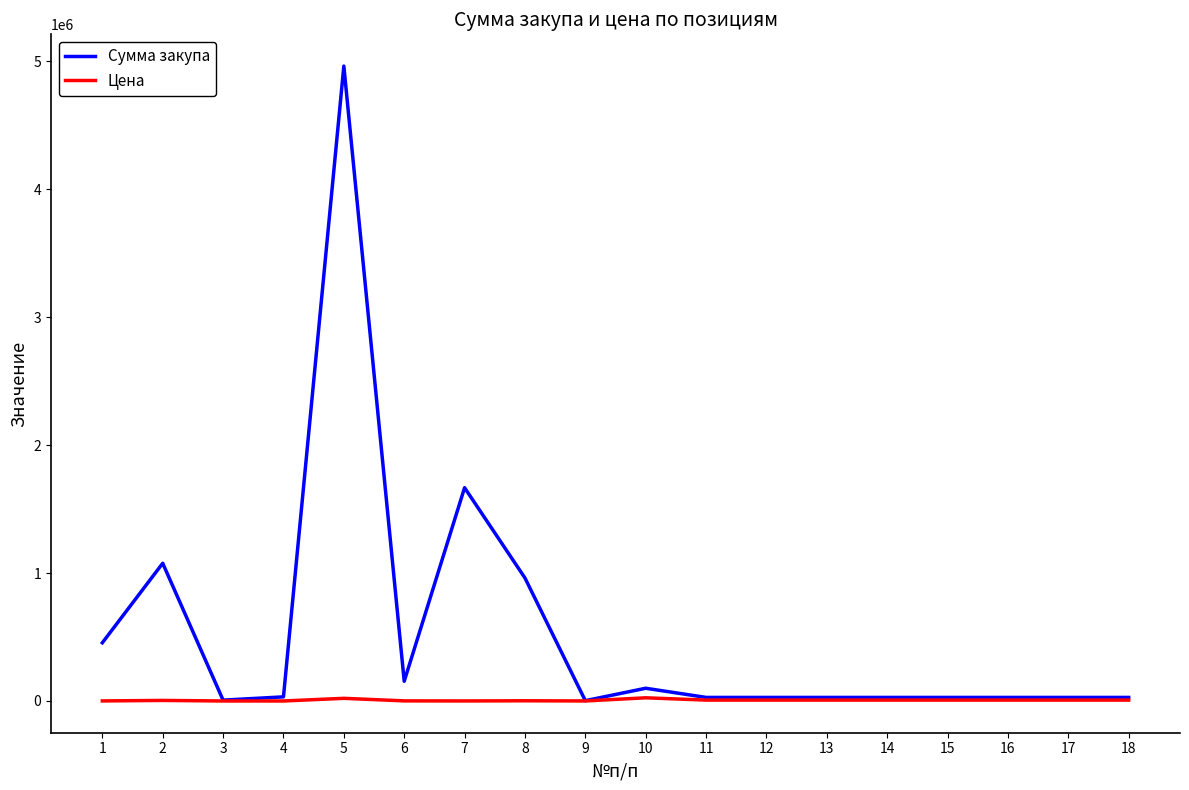

Rank the series by their average value, from lowest to highest.

Цена, Сумма закупа